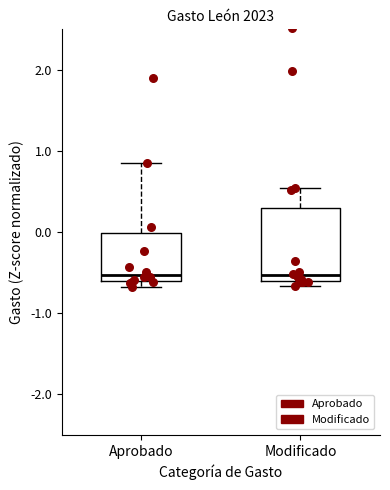

Reading left to right, read every box against the y-axis: the position of its median line, the range the box covers, and the ends of its whiskers. The values are not printed on the chart, so give them approximately, as read against the axis.

Aprobado: median -0.5, box -0.6 to 0.0, whiskers -0.7 to 0.8
Modificado: median -0.5, box -0.6 to 0.3, whiskers -0.7 to 0.5